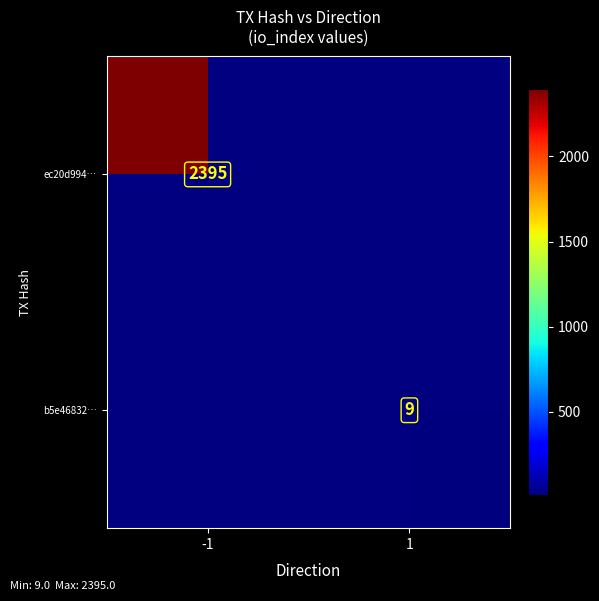

The ec20d994… series shows 2395 at -1. True or false?

True